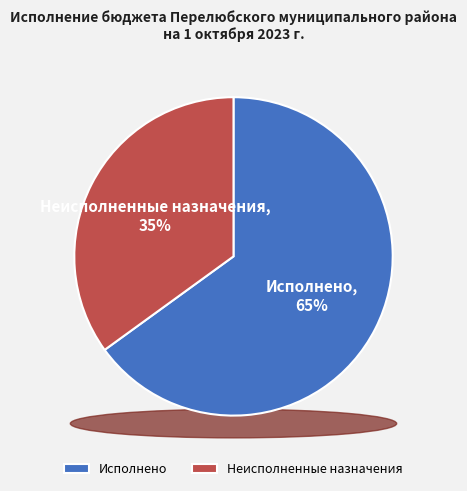

What percentage is the Исполнено slice, to the nearest percent?

65%